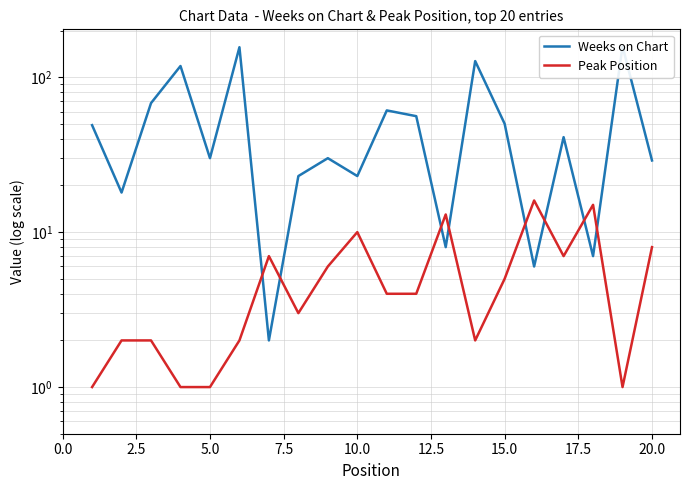

Reading left to right, list all the values displayed in this chart.

Weeks on Chart: 49	18	68	118	30	156	2	23	30	23	61	56	8	127	50	6	41	7	158	29
Peak Position: 1	2	2	1	1	2	7	3	6	10	4	4	13	2	5	16	7	15	1	8